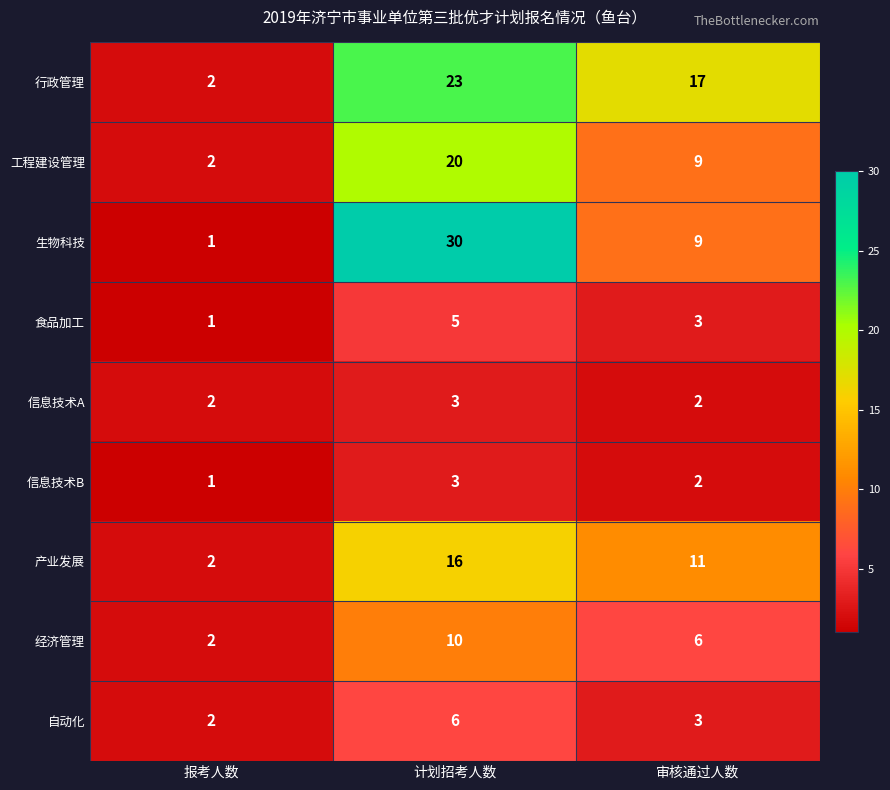

True or false: 食品加工 has a value of 3 at 审核通过人数.

True